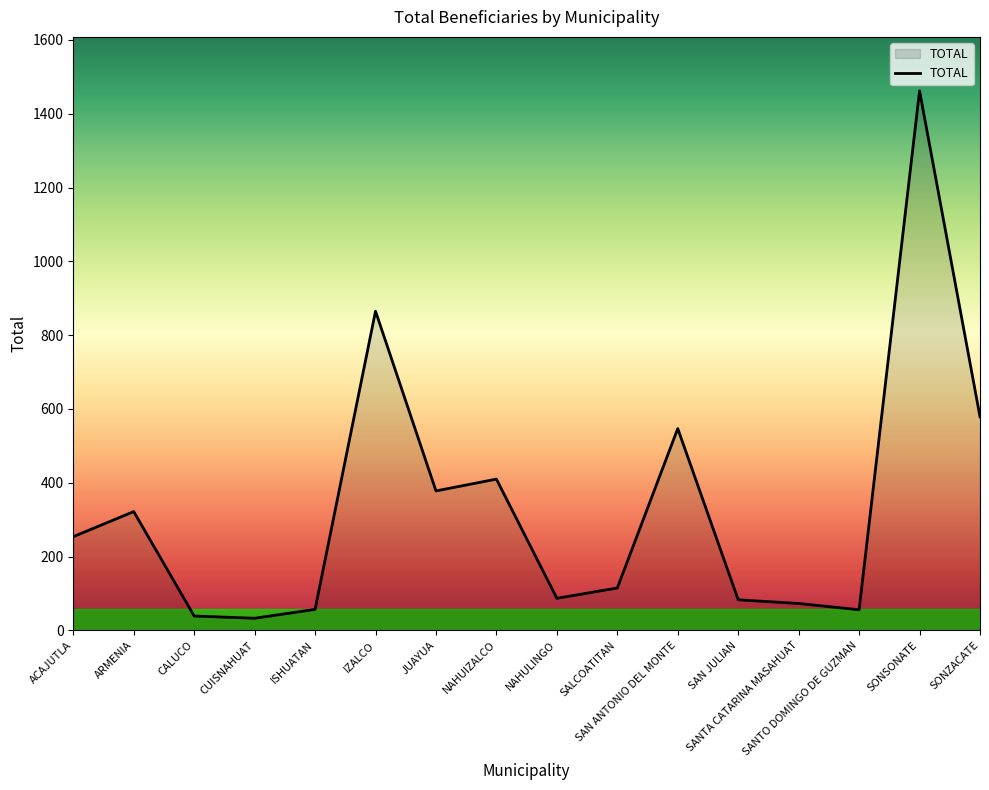

Approximately how many times larger is the value at SONSONATE compared to SAN ANTONIO DEL MONTE?

2.7